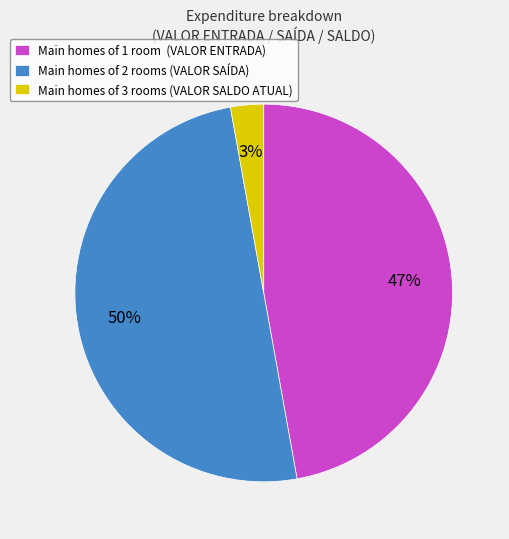

Is Main homes of 1 room (VALOR ENTRADA) the majority of the pie?

No